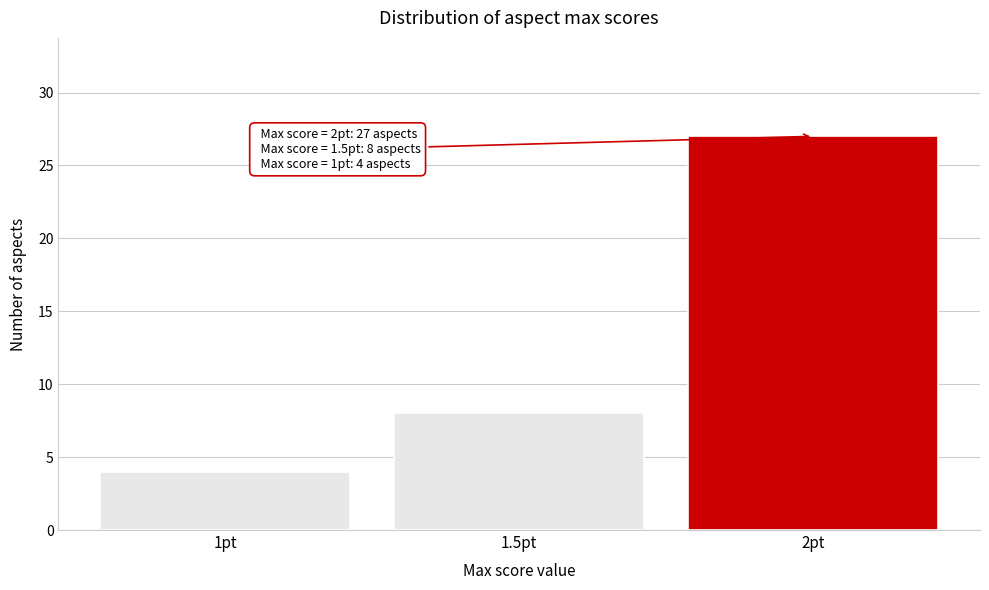

Reading left to right, extract all data points from this chart.

1pt=4	1.5pt=8	2pt=27